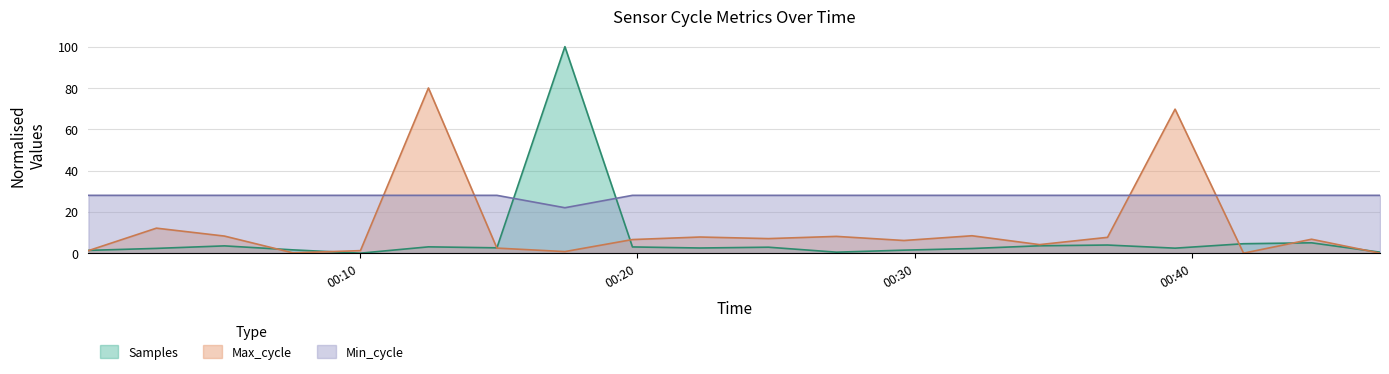

Reading right to left, extract all data points from this chart.

Samples: 0.5	5.0	4.6	2.4	3.9	3.6	2.3	1.5	0.5	2.9	2.5	3.0	100.0	2.6	3.1	0.0	1.6	3.5	2.3	1.3
Max_cycle: 0.0	6.7	0.0	69.7	7.7	4.1	8.4	6.1	8.1	7.0	7.8	6.6	0.8	2.5	80.0	1.2	0.2	8.3	12.1	1.2
Min_cycle: 28.0	28.0	28.0	28.0	28.0	28.0	28.0	28.0	28.0	28.0	28.0	28.0	22.0	28.0	28.0	28.0	28.0	28.0	28.0	28.0